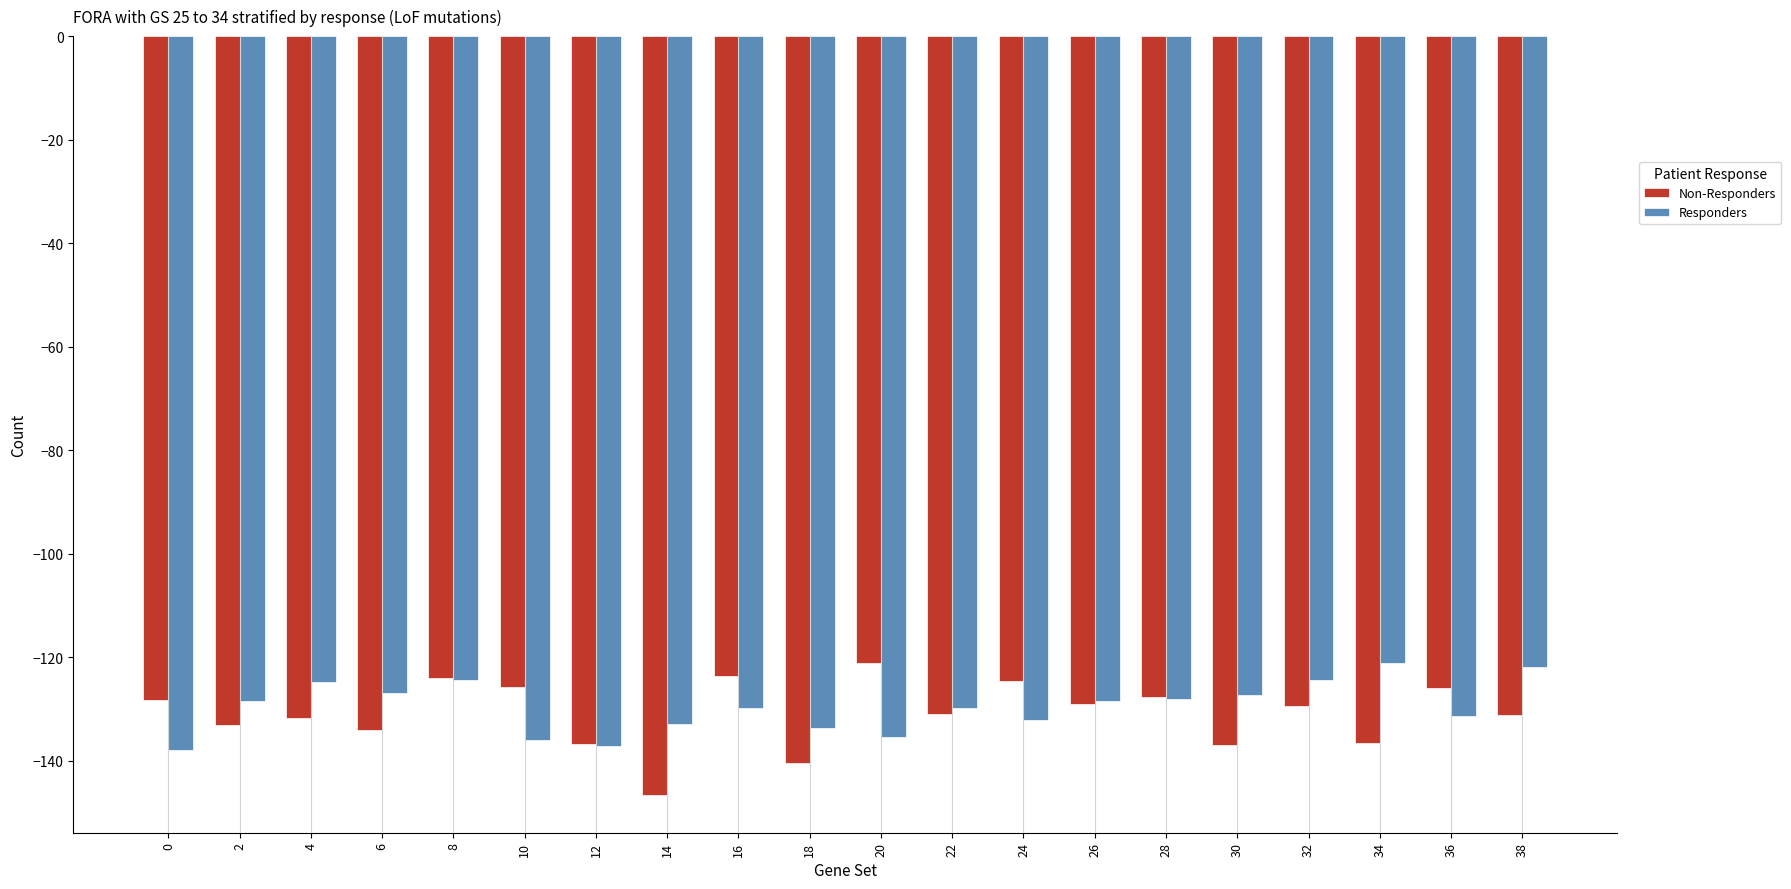

What is the difference between the Non-Responders values at 2 and 24?

8.6